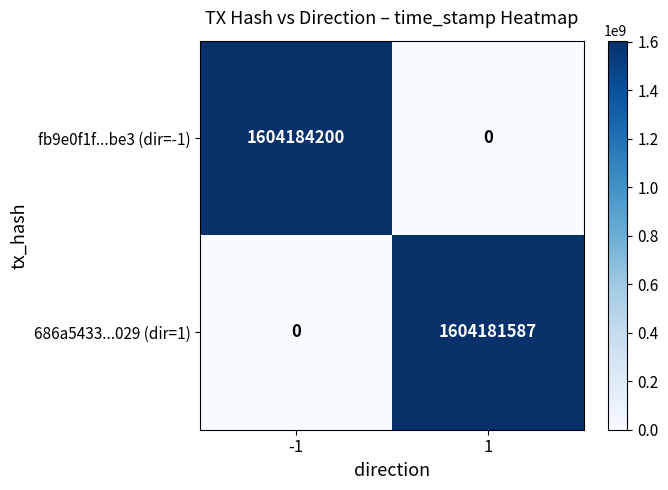

At how many categories does at least one series exceed 1563607067?

2